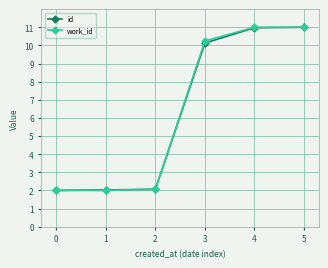

What is the value of the id point at the 3rd from the left?

2.1